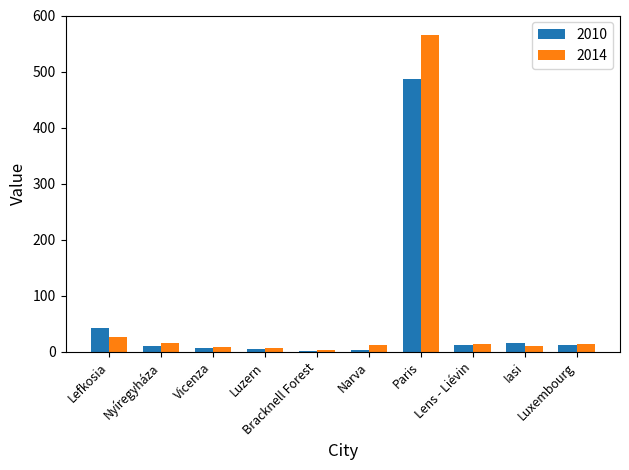

What is the average value of the 2010 series?

60